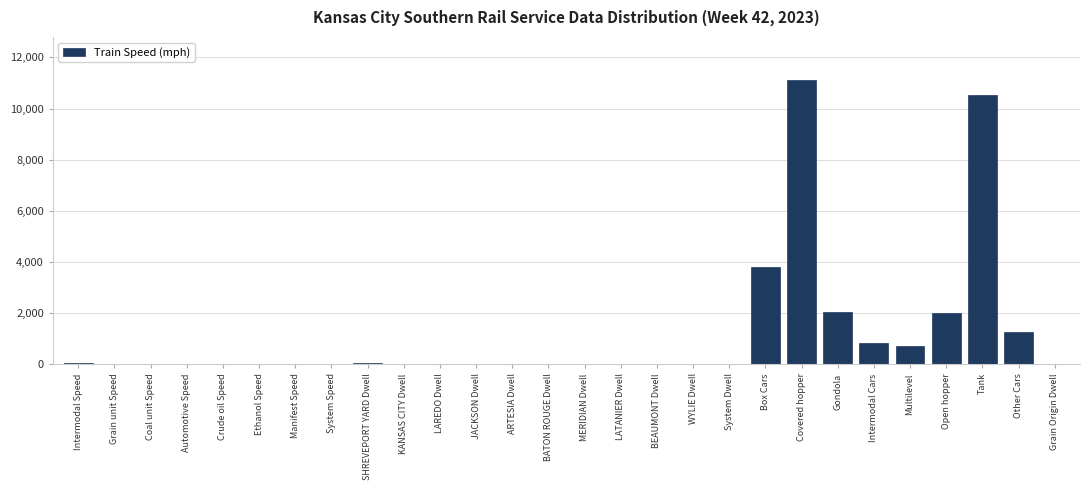

What is the maximum value shown in the chart?

11132.0